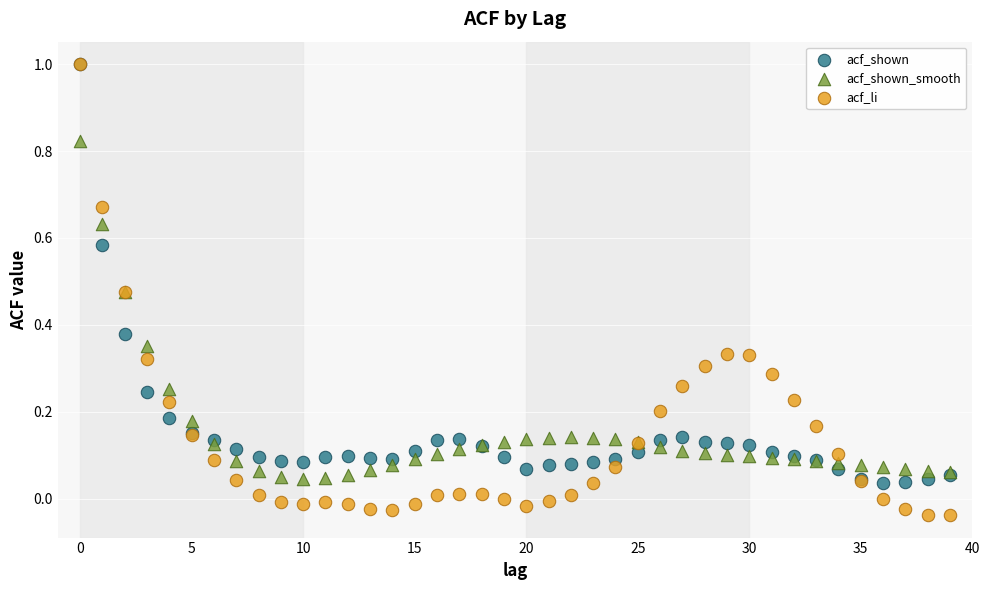

What are all the series names shown in the legend?

acf_shown, acf_shown_smooth, acf_li